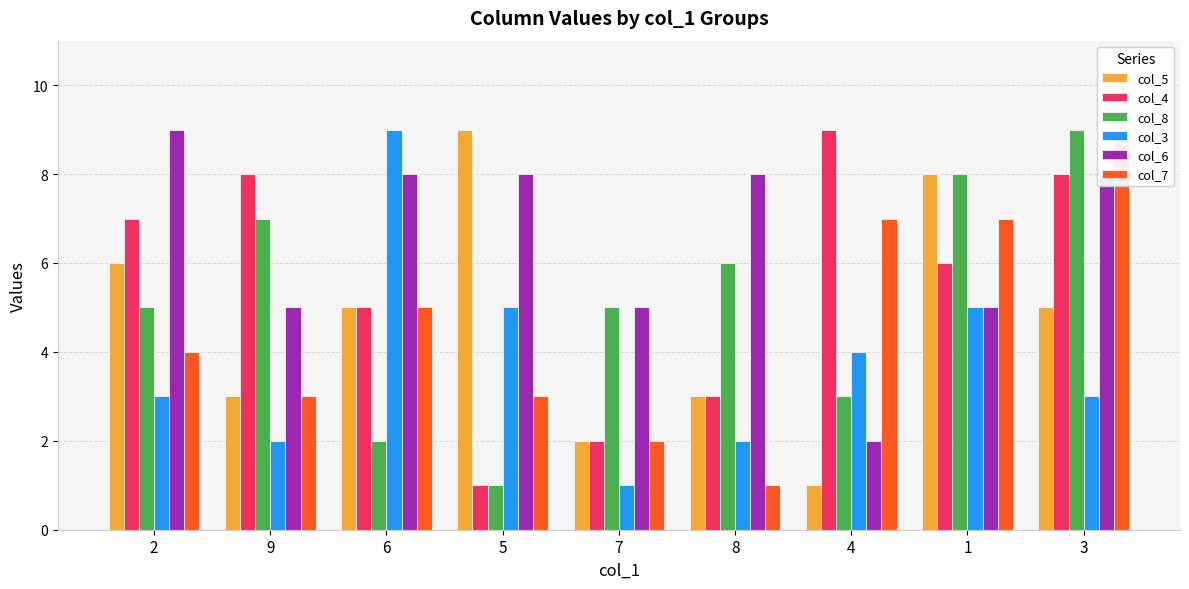

Count the col_5 values in the range 3 to 6.

5